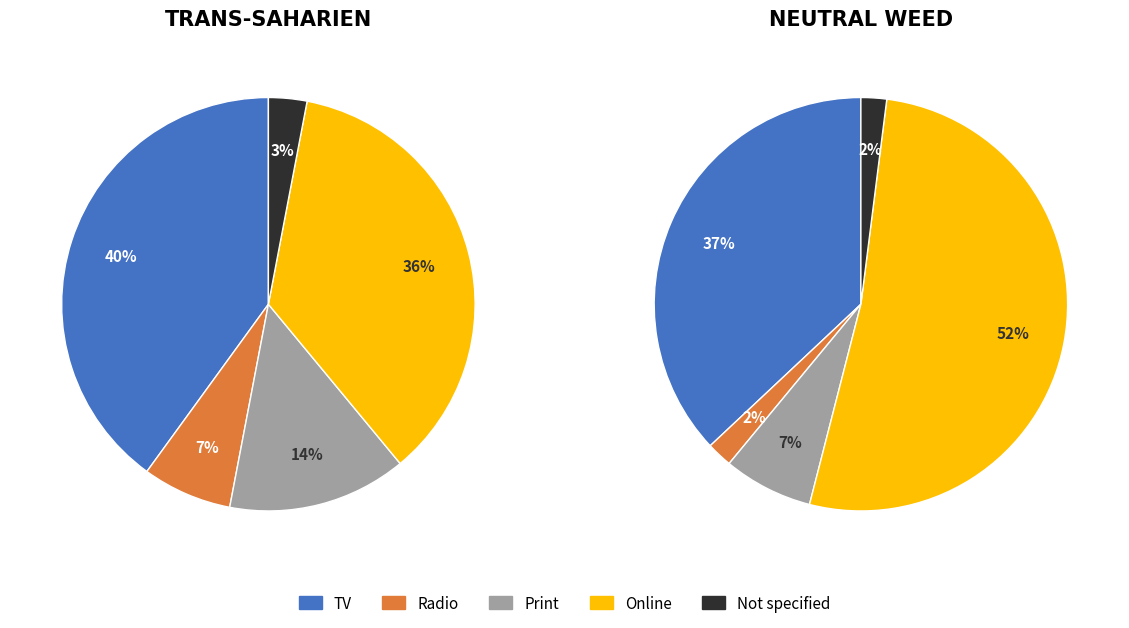

Does Projet HORIZON EUROPE TRANS-SAHARIEN represent more than half of the total?

Yes